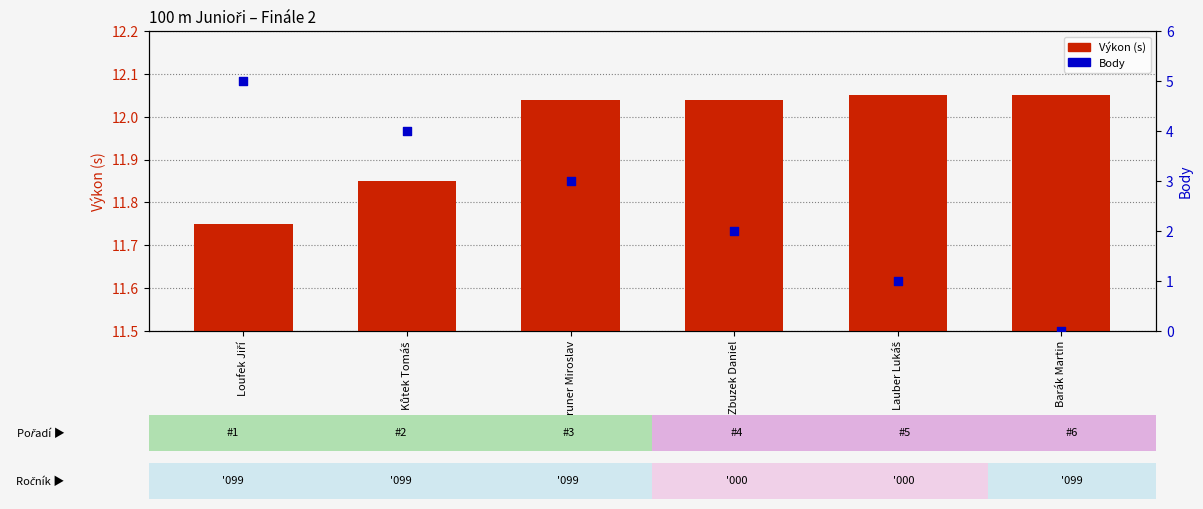

What are all the series names shown in the legend?

Výkon (s), Body